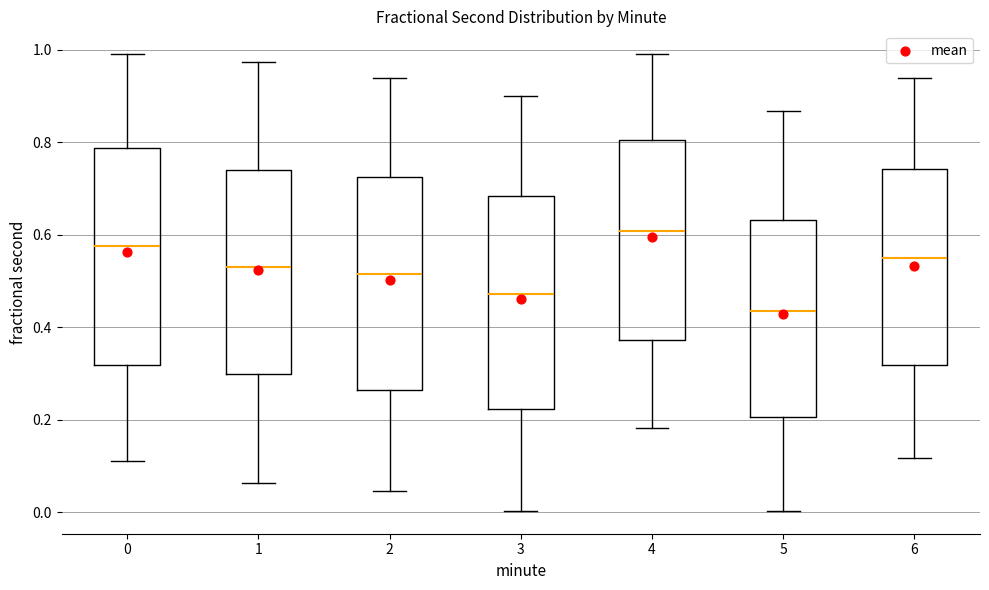

Reading left to right, read every box against the y-axis: the position of its median line, the range the box covers, and the ends of its whiskers. The values are not printed on the chart, so give them approximately, as read against the axis.

0: median 0.58, box 0.32 to 0.78, whiskers 0.12 to 1.00
1: median 0.54, box 0.30 to 0.74, whiskers 0.06 to 0.98
2: median 0.52, box 0.26 to 0.72, whiskers 0.04 to 0.94
3: median 0.48, box 0.22 to 0.68, whiskers 0.00 to 0.90
4: median 0.60, box 0.38 to 0.80, whiskers 0.18 to 1.00
5: median 0.44, box 0.20 to 0.64, whiskers 0.00 to 0.86
6: median 0.56, box 0.32 to 0.74, whiskers 0.12 to 0.94